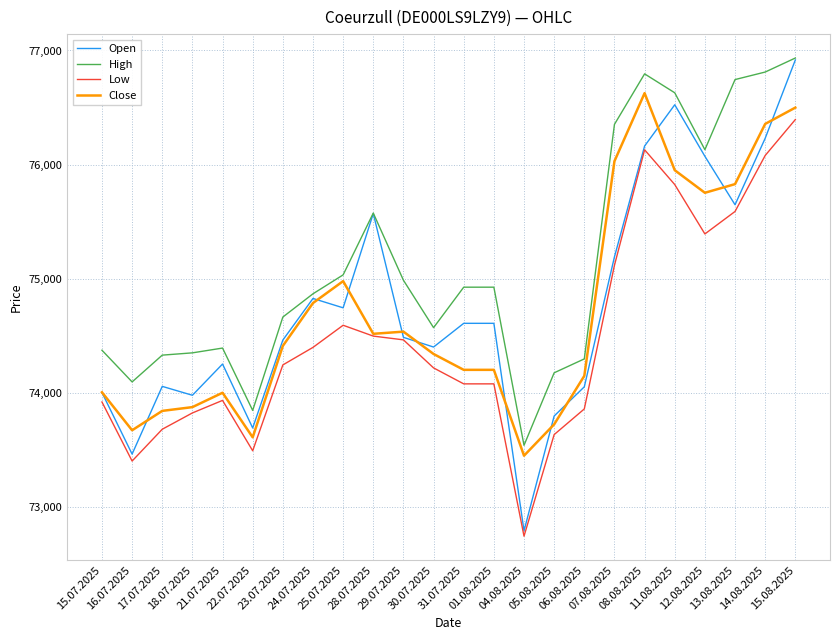

Where is the first local minimum for Close?

16.07.2025